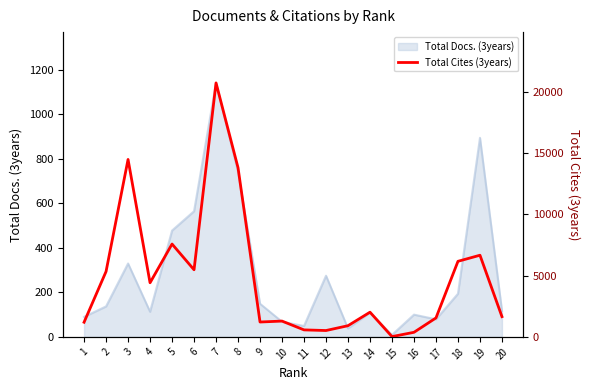

At which category does the data reach its first local peak?

3